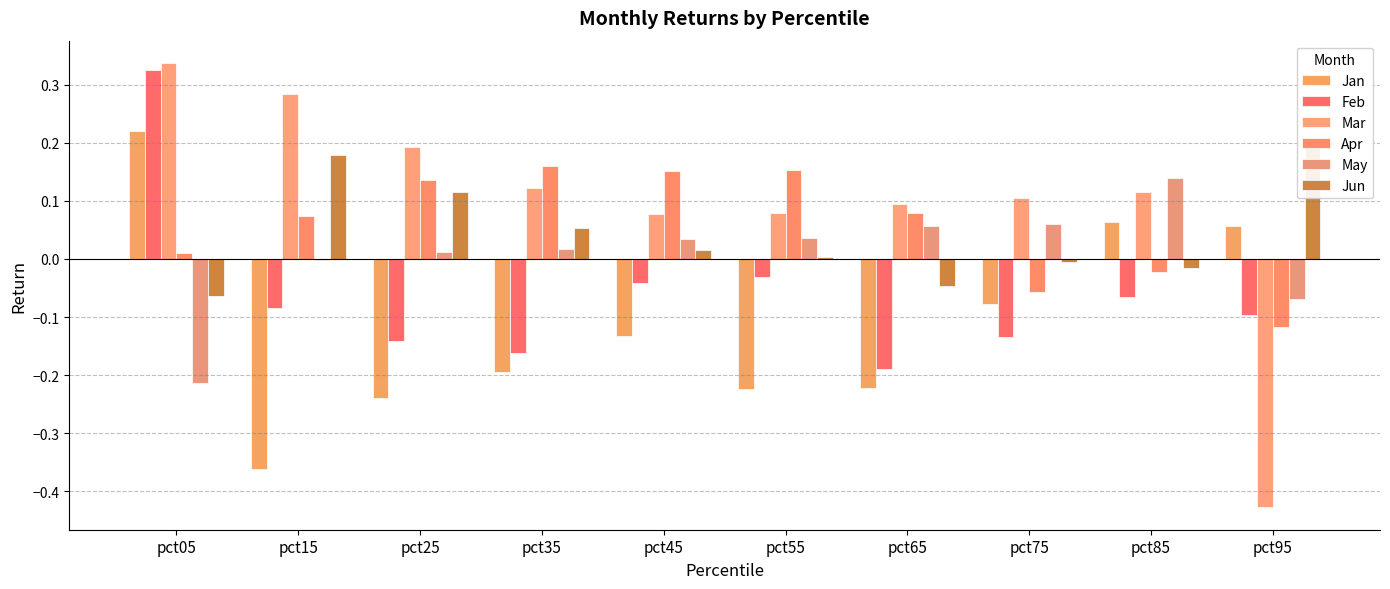

The Feb series shows -0.1 at pct15. True or false?

True